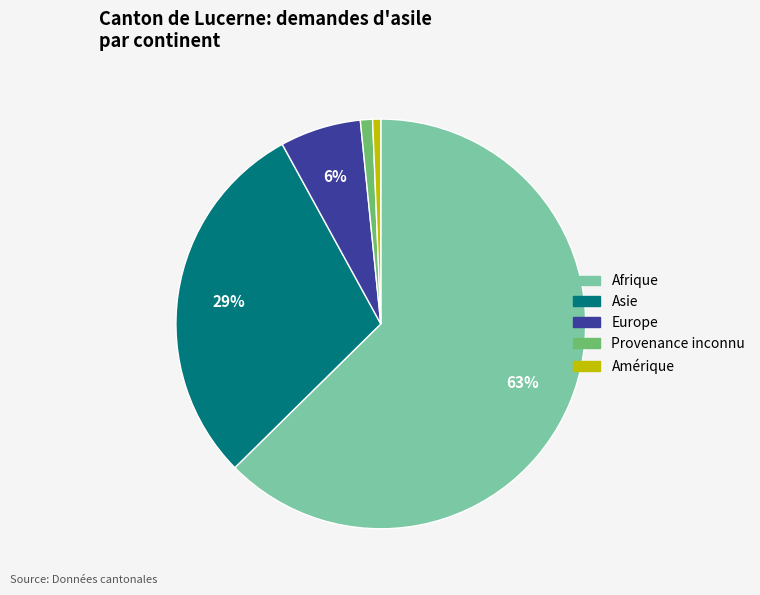

Which category has the biggest portion of the pie?

Afrique